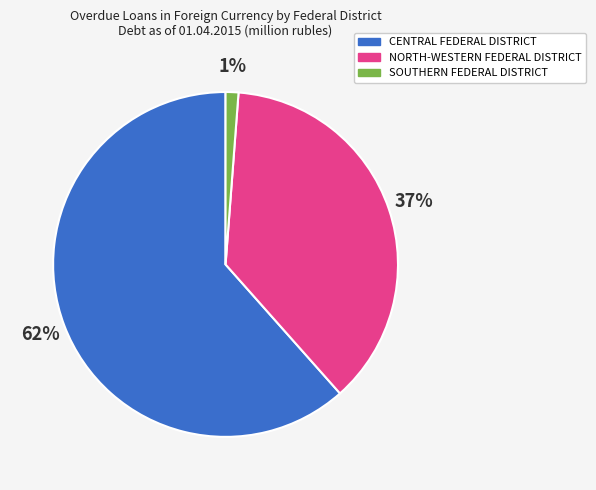

How many segments does this pie chart have?

3